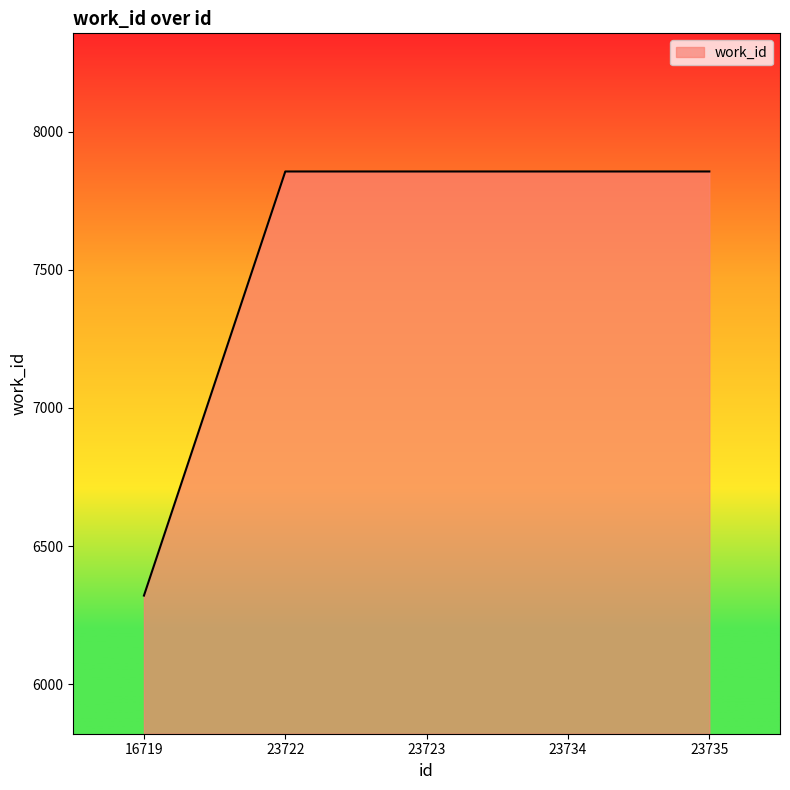

True or false: the data has more than 2 interior local peaks.

False